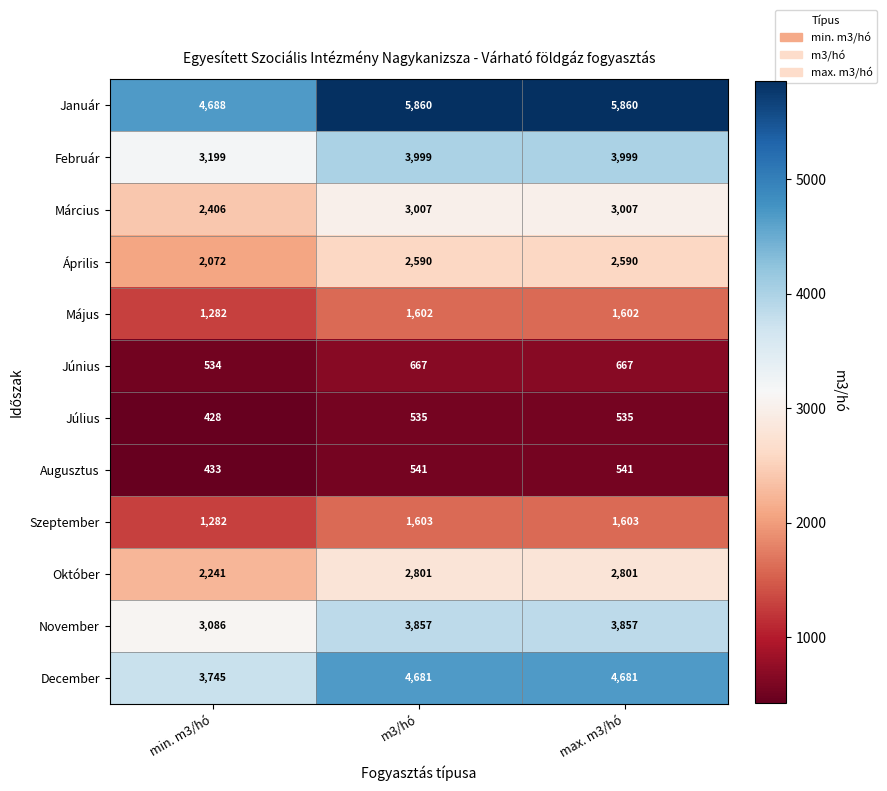

What is the total value across all series at m3/hó?

31743